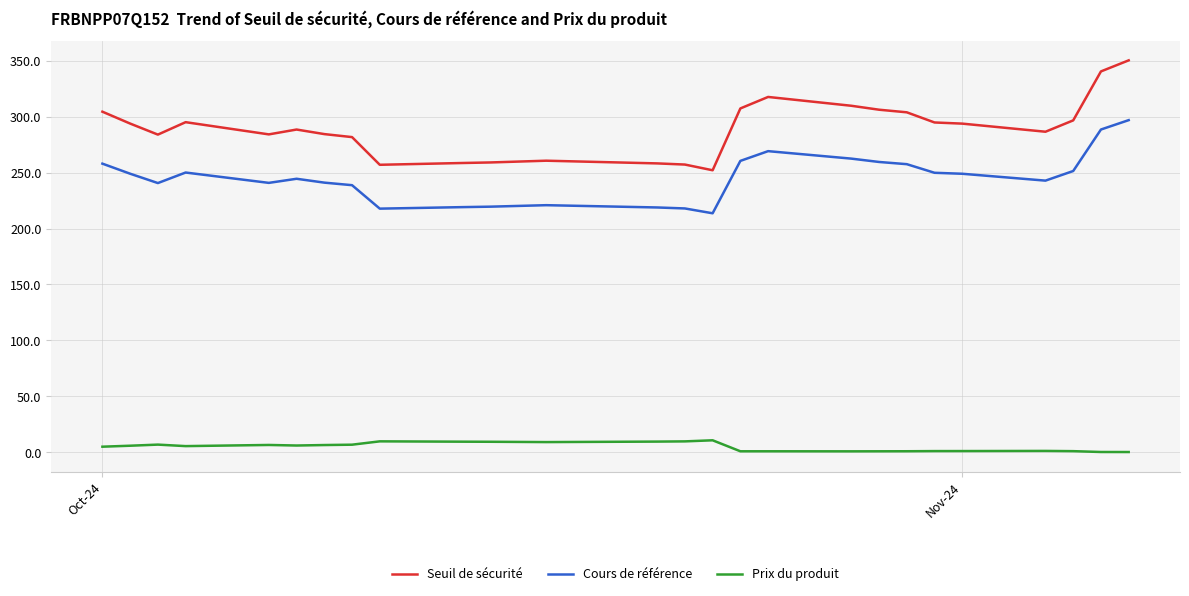

True or false: Cours de référence and Seuil de sécurité intersect in this chart.

False